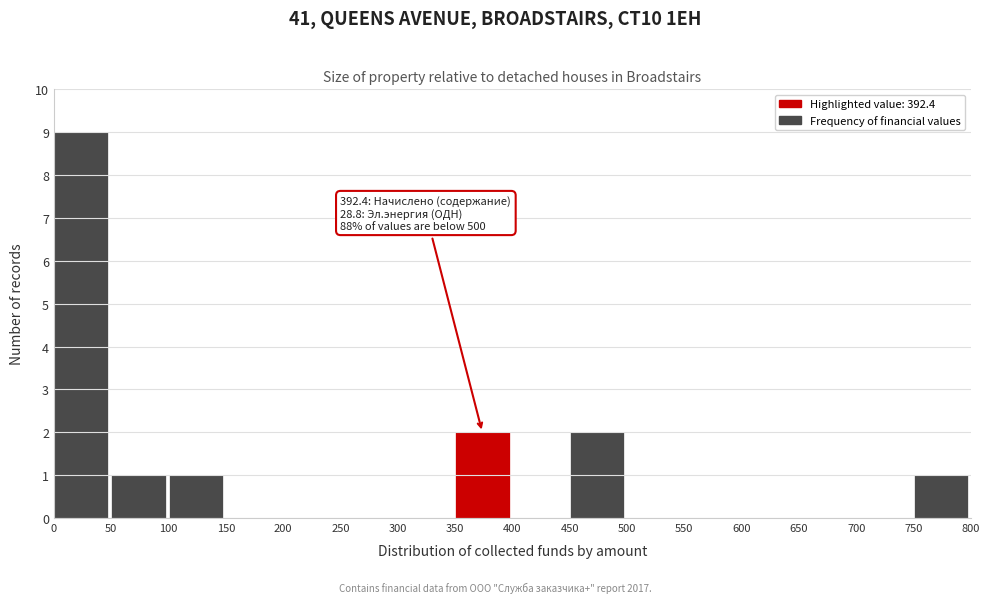

Over which range of the x-axis is the bar tallest?

0 to 50